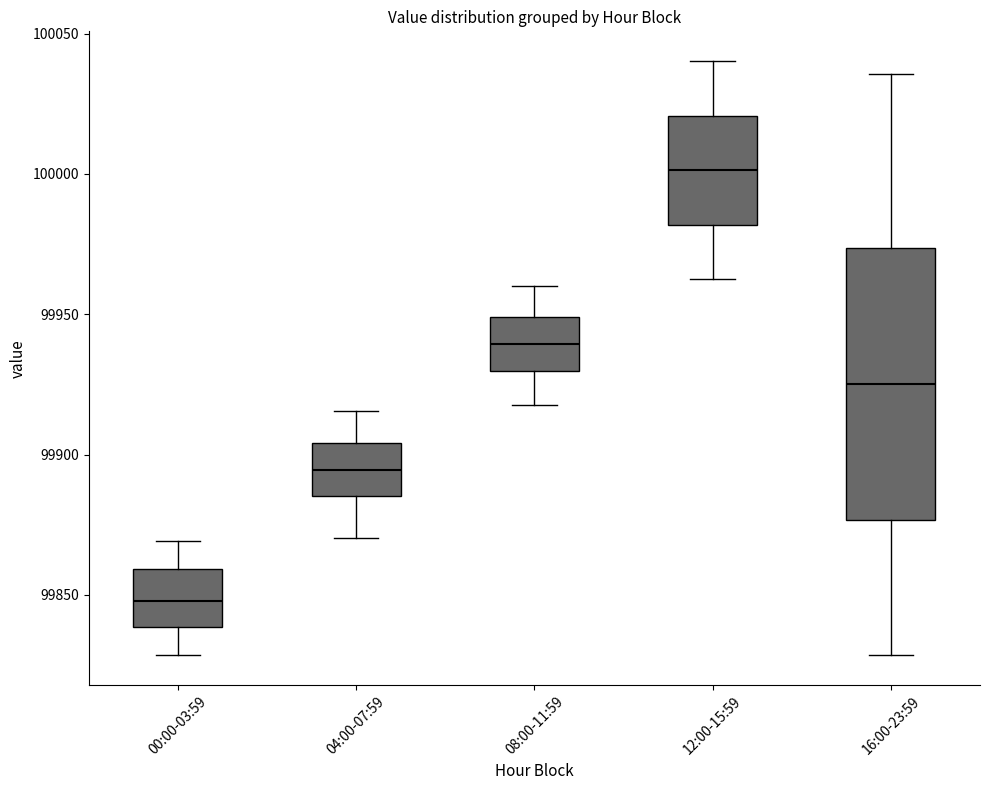

Comparing the boxes themselves (not the whiskers), which one is the tallest?

16:00-23:59